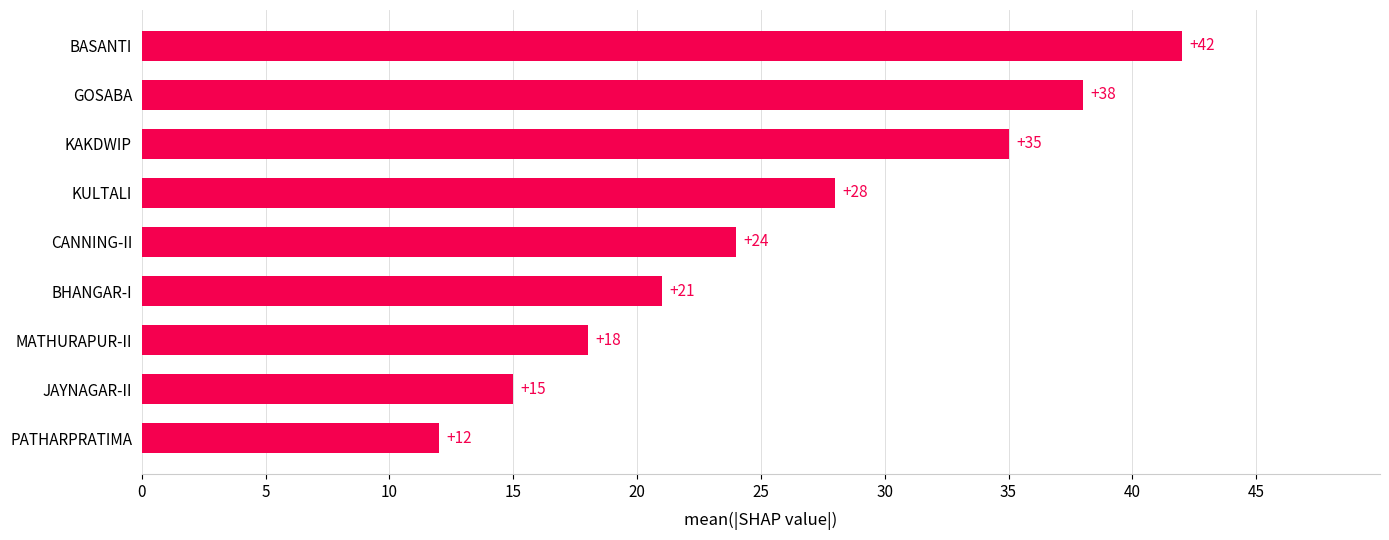

Reading bottom to top, list all the values displayed in this chart.

12	15	18	21	24	28	35	38	42